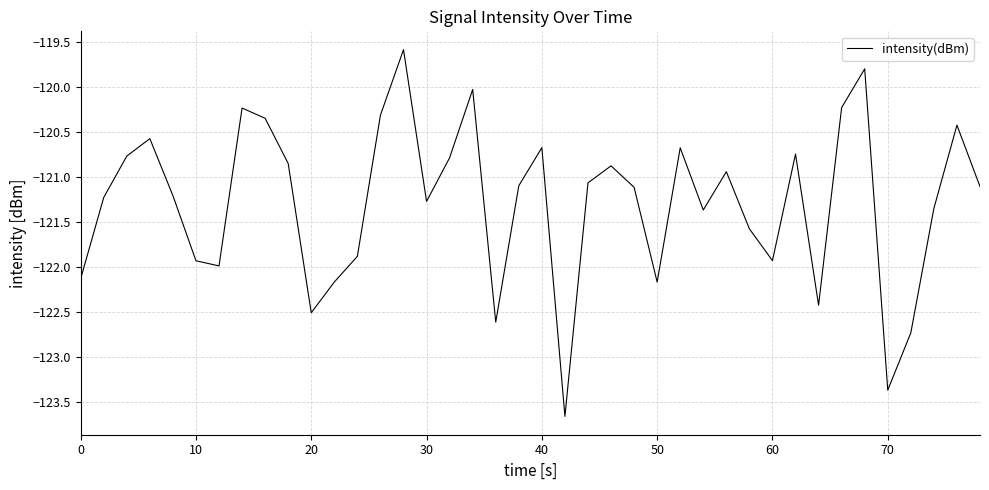

What is the greatest value displayed?

-119.6